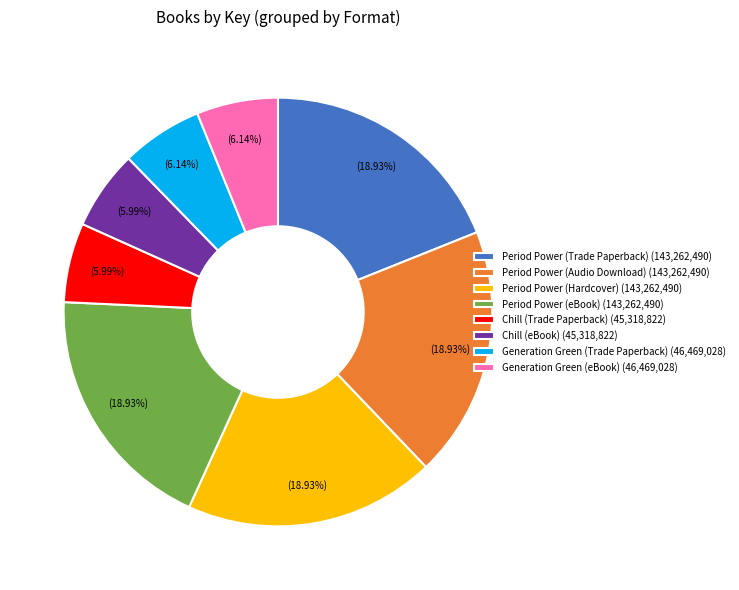

The Generation Green (Trade Paperback) slice represents 6% of the pie. True or false?

True